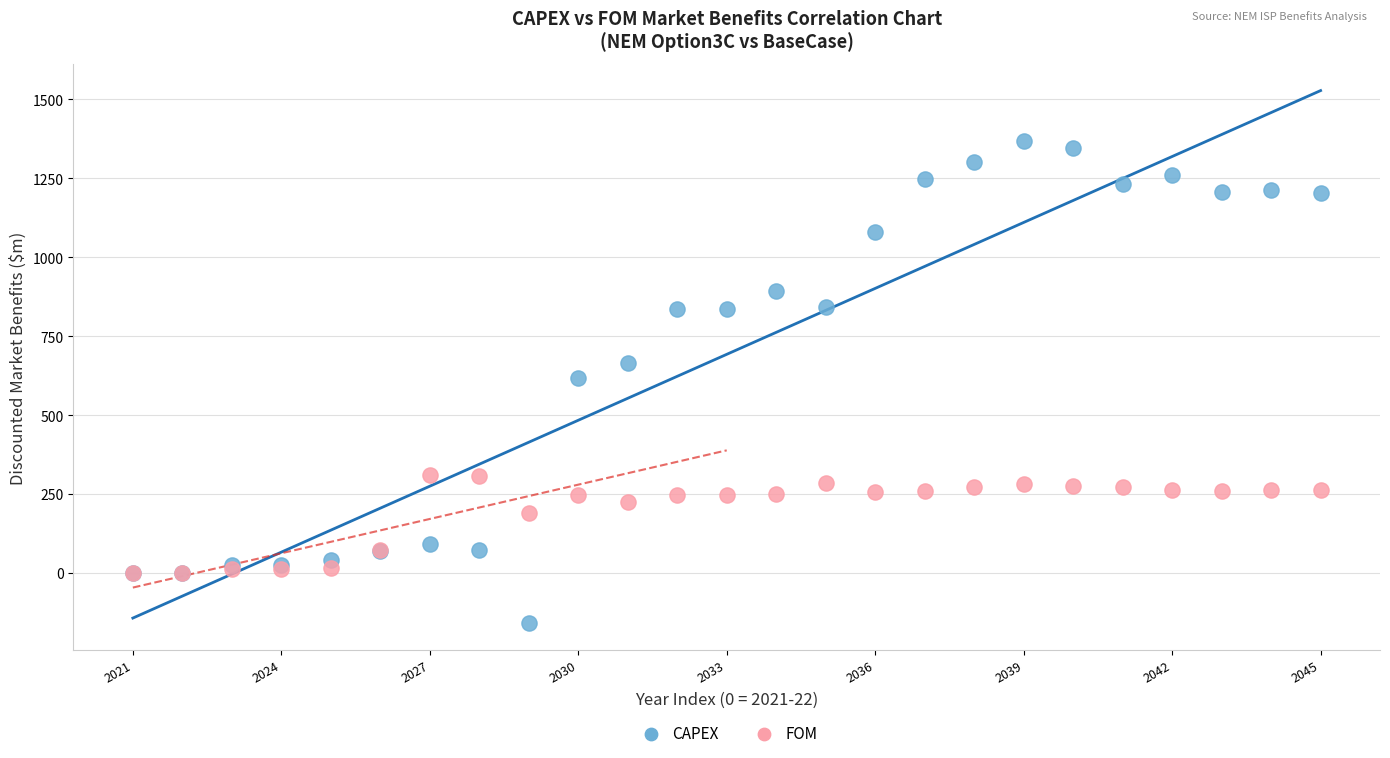

Which series contains the highest Y value?

CAPEX